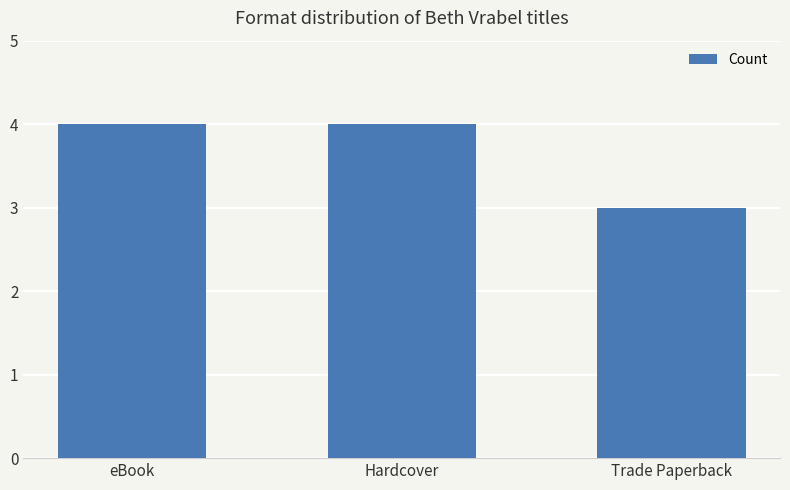

At which category does the chart reach its minimum across all series?

Trade Paperback